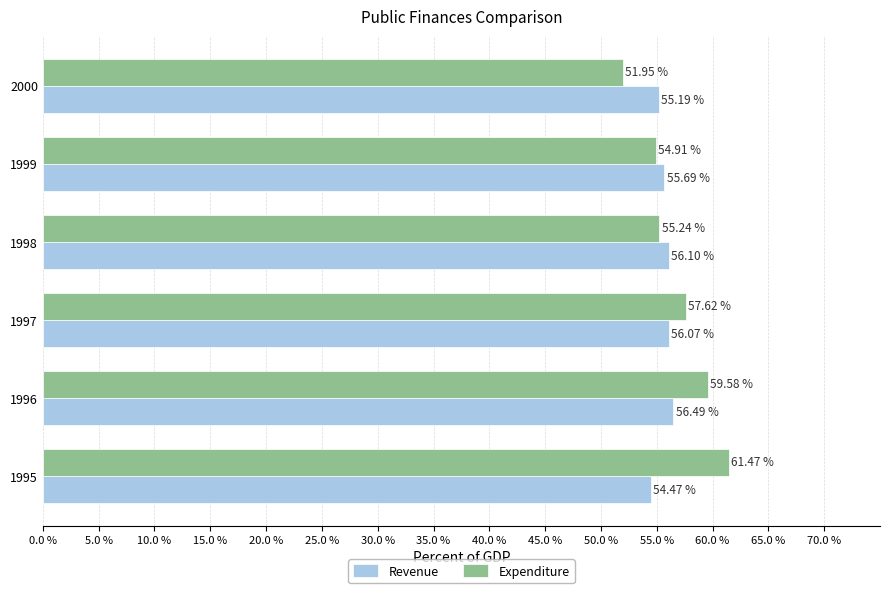

Where is Expenditure nearest to the value 56?

1998